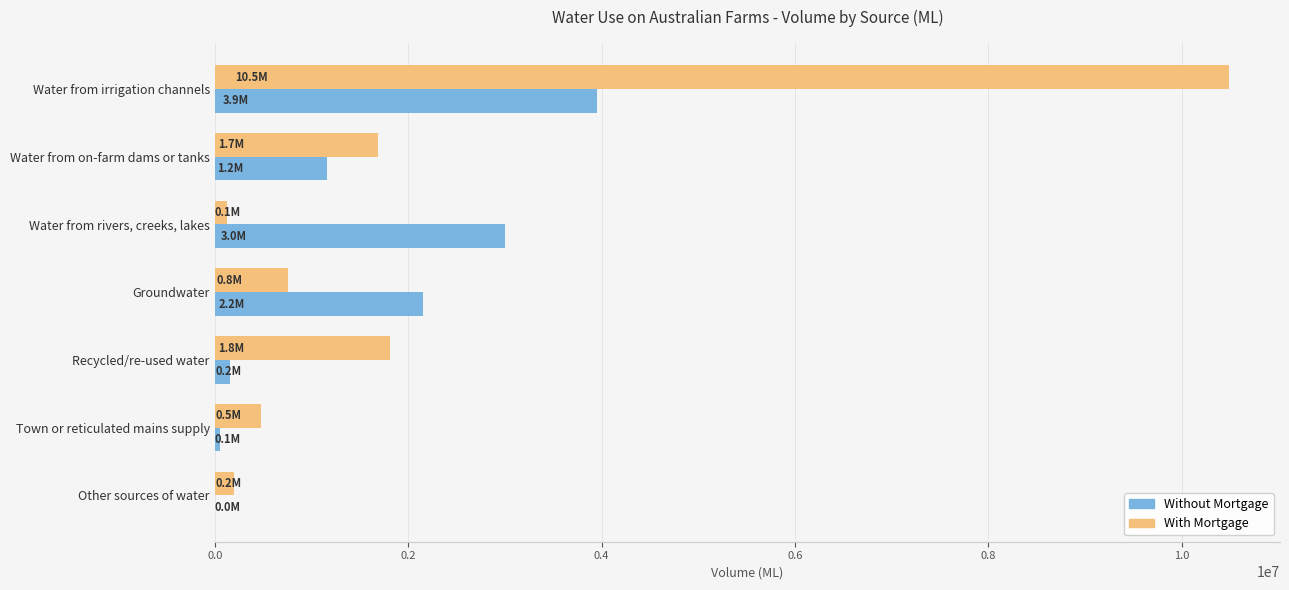

How many values in the With Mortgage series exceed 757070?

4